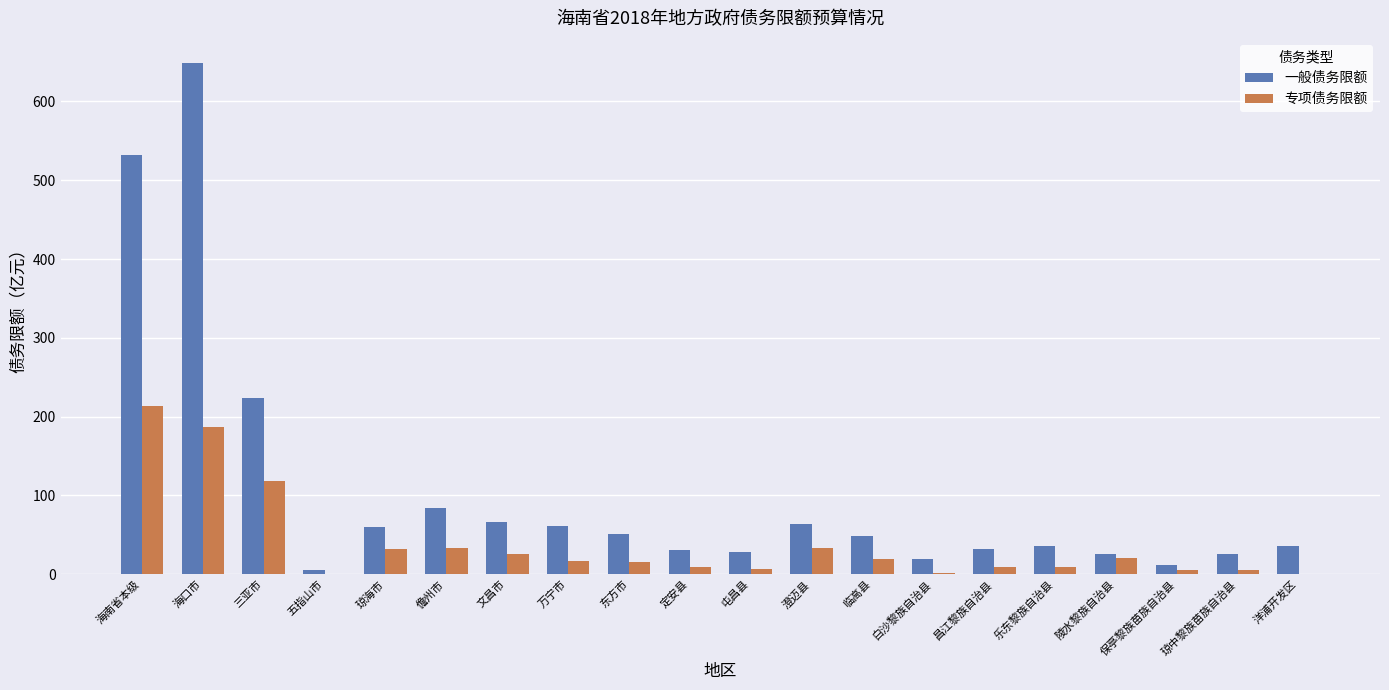

At which category is the sum across all series the highest?

海口市